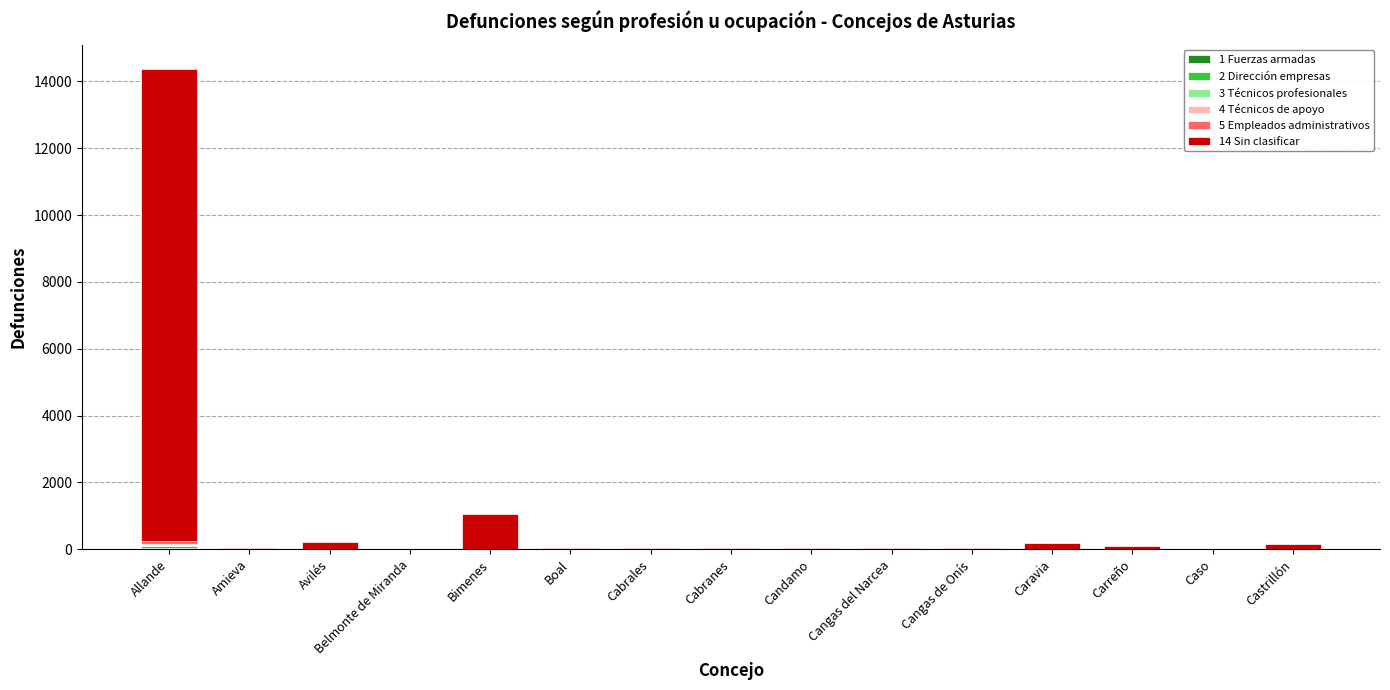

At which category is the sum across all series the highest?

Allande